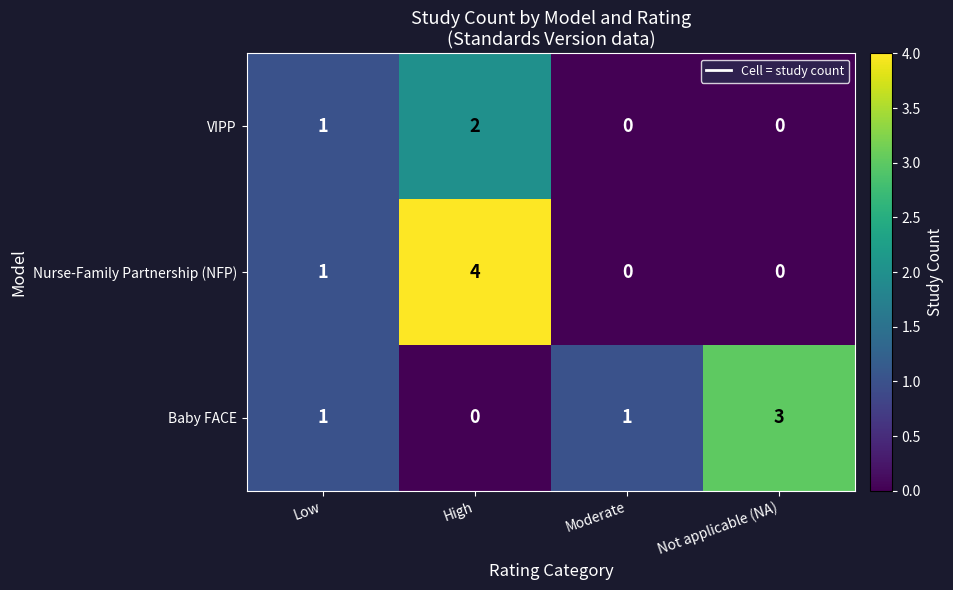

Where is VIPP nearest to the value 1?

Low